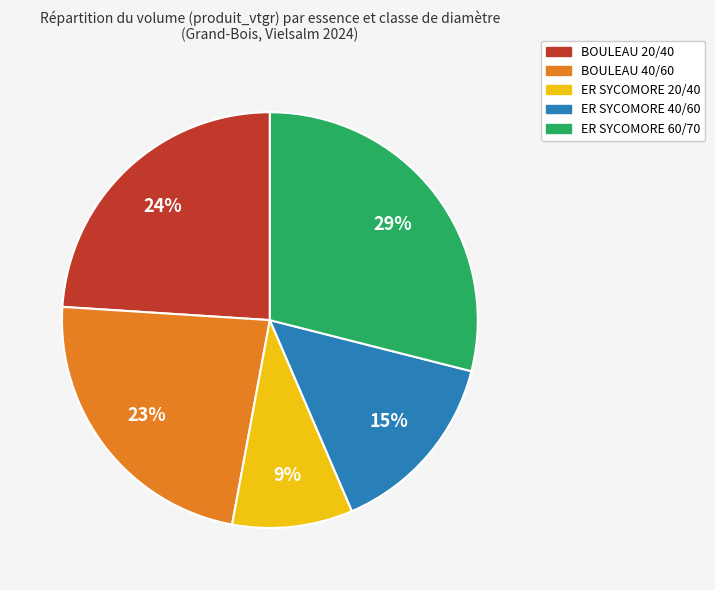

What is the largest slice in the pie chart?

ER SYCOMORE 60/70